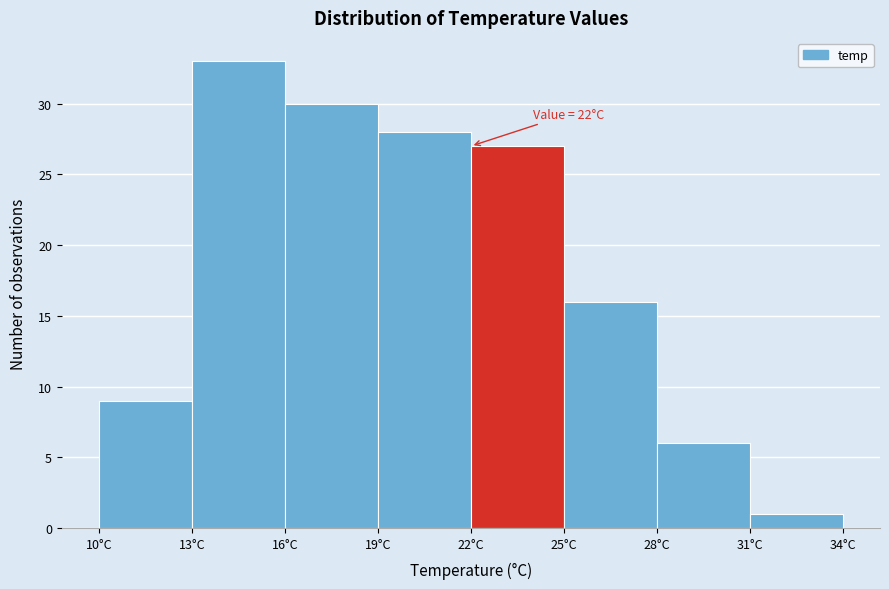

Over which range of the x-axis is the bar tallest?

13 to 16